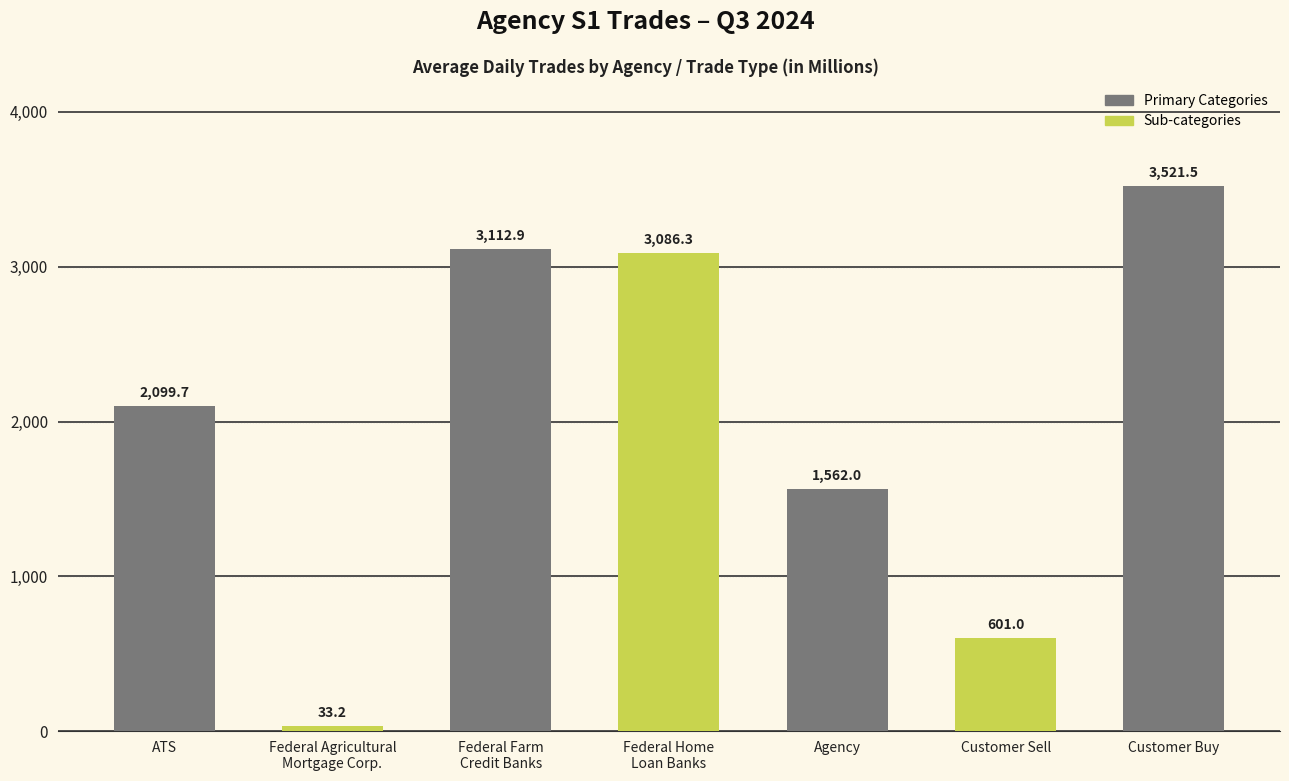

What is the difference between the values at Federal Agricultural
Mortgage Corp. and Federal Home
Loan Banks?

3053.1